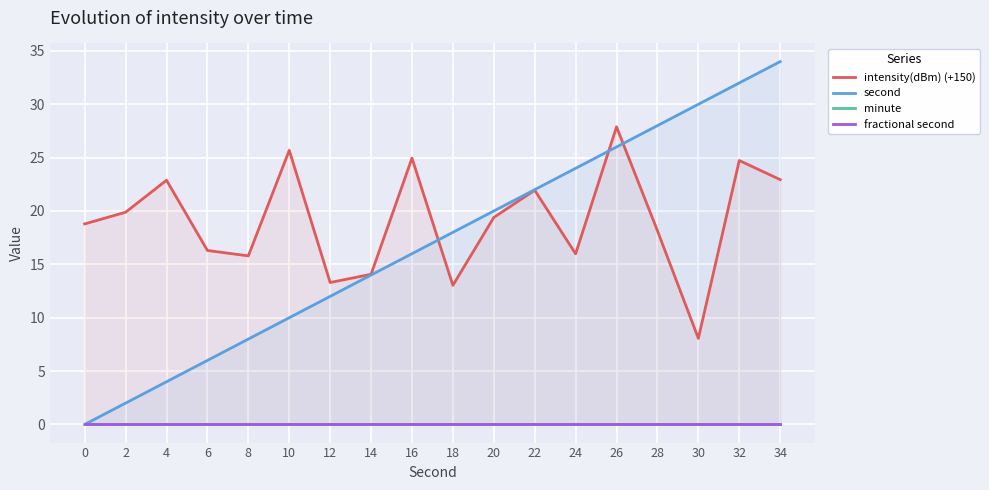

Which series has the largest range (max minus min)?

second